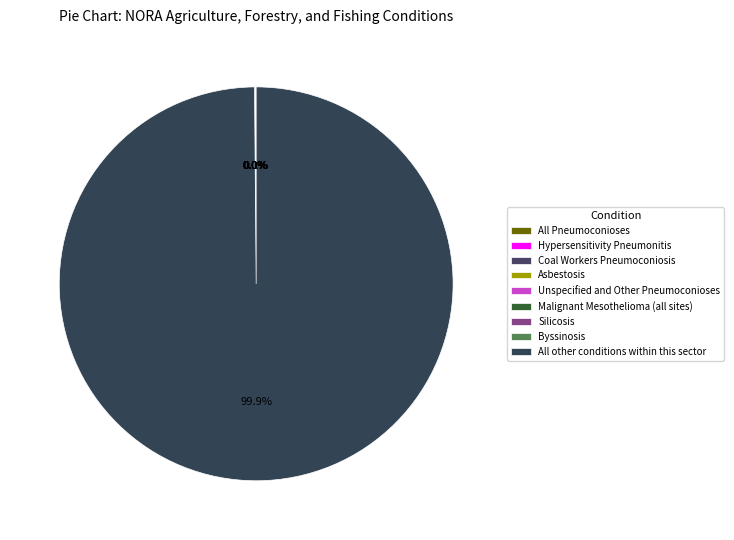

Is there a majority slice in this chart?

Yes